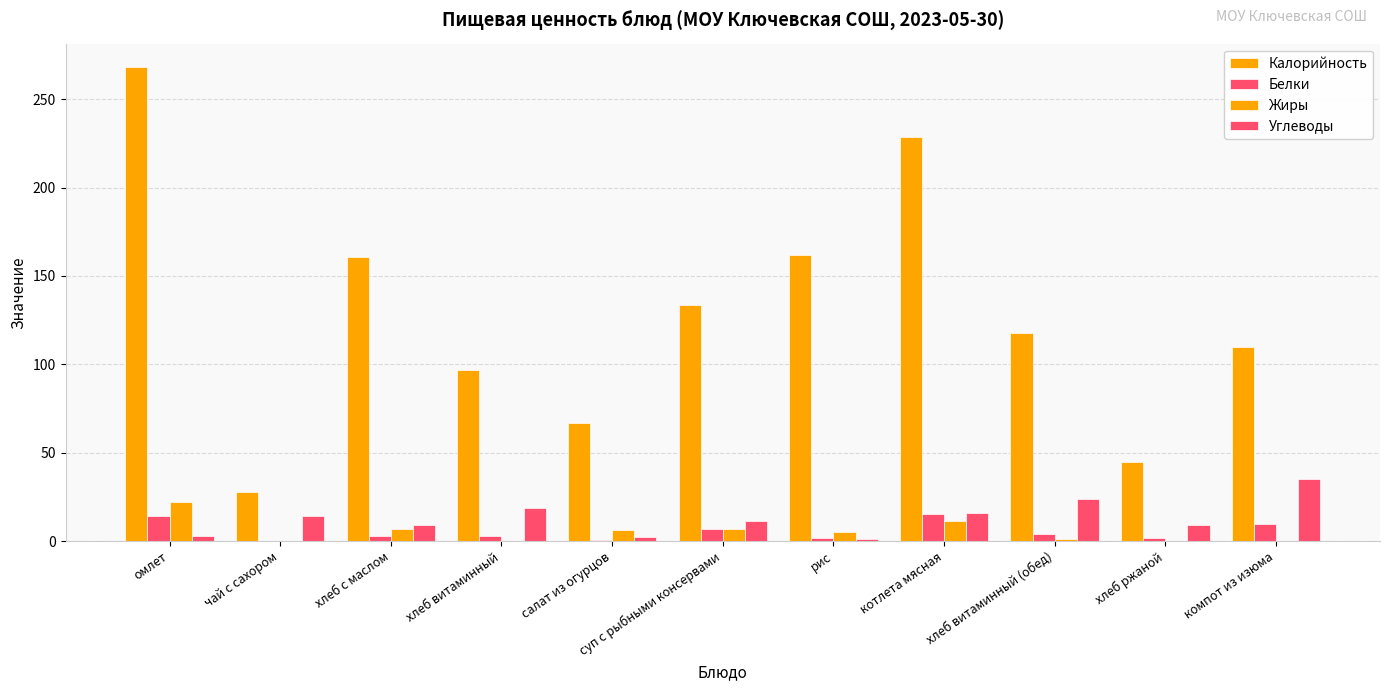

Reading left to right, extract all data points from this chart.

Калорийность: омлет=268.0	чай с сахором=28.0	хлеб с маслом=161.0	хлеб витаминный=97.0	салат из огурцов=67.0	суп с рыбными консервами=133.8	рис=162.0	котлета мясная=228.8	хлеб витаминный (обед)=118.0	хлеб ржаной=45.0	компот из изюма=110.0
Белки: омлет=14.0	чай с сахором=0.0	хлеб с маслом=3.0	хлеб витаминный=3.0	салат из огурцов=0.8	суп с рыбными консервами=6.9	рис=2.0	котлета мясная=15.6	хлеб витаминный (обед)=4.0	хлеб ржаной=2.0	компот из изюма=10.0
Жиры: омлет=22.0	чай с сахором=0.0	хлеб с маслом=7.0	хлеб витаминный=0.0	салат из огурцов=6.1	суп с рыбными консервами=6.7	рис=5.0	котлета мясная=11.6	хлеб витаминный (обед)=1.0	хлеб ржаной=0.0	компот из изюма=0.1
Углеводы: омлет=3.0	чай с сахором=14.0	хлеб с маслом=9.0	хлеб витаминный=19.0	салат из огурцов=2.4	суп с рыбными консервами=11.5	рис=1.0	котлета мясная=15.7	хлеб витаминный (обед)=24.0	хлеб ржаной=9.0	компот из изюма=35.2